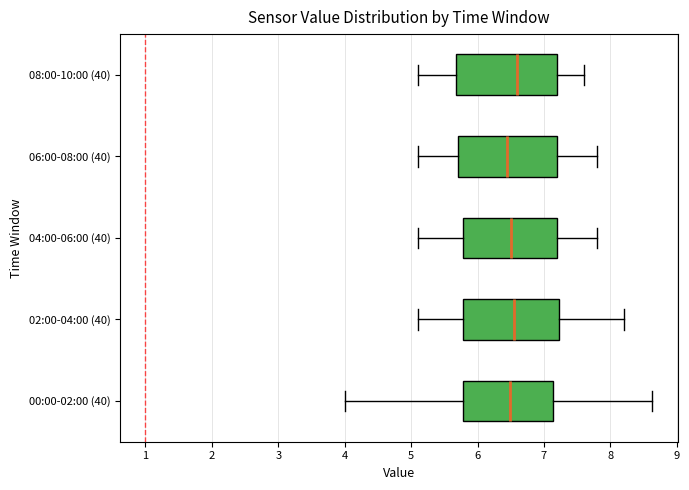

Where does the left whisker of the box for 00:00-02:00 (40) end on the x-axis? The values are not printed on the chart, so give them approximately, as read against the axis.

4.0